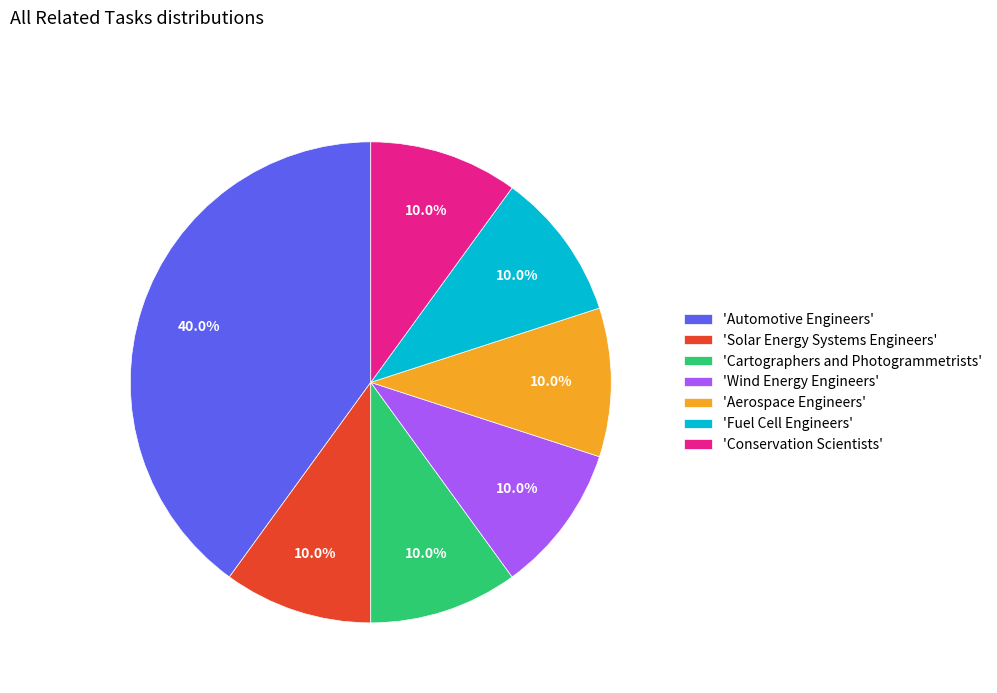

Does any single category account for the majority?

No